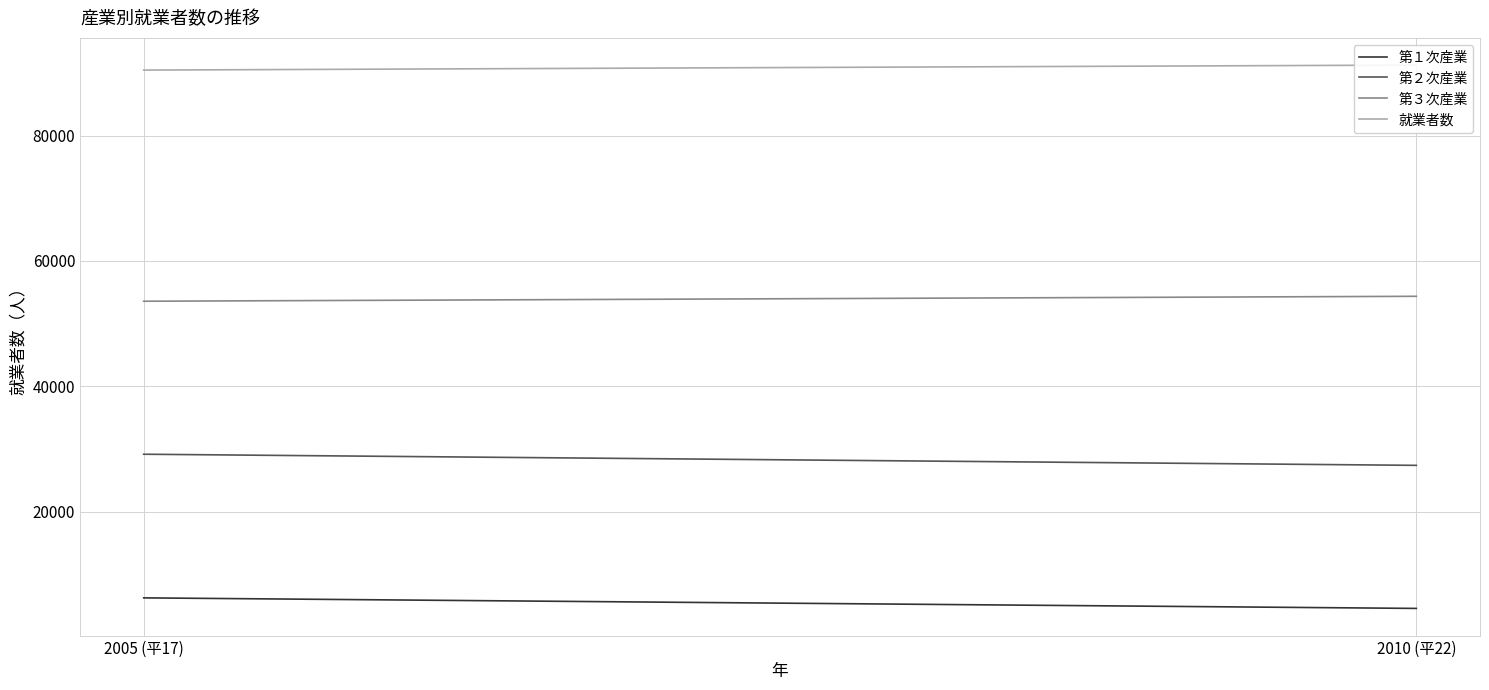

Count the 就業者数 values in the range 90425 to 91228.

2